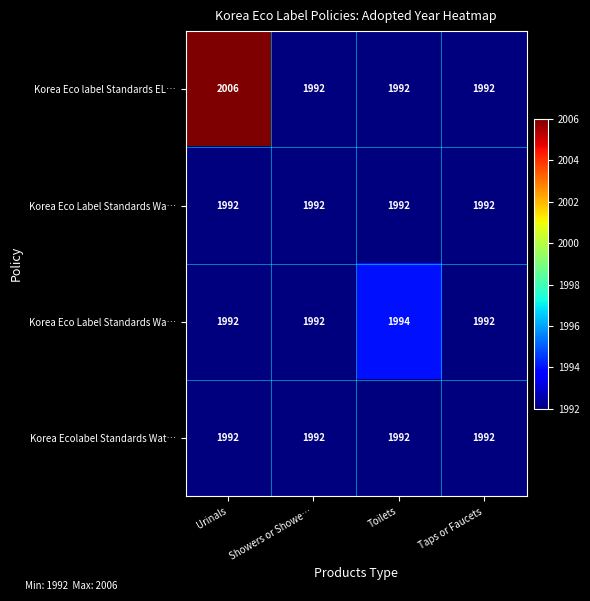

At how many categories does at least one series exceed 1998?

1